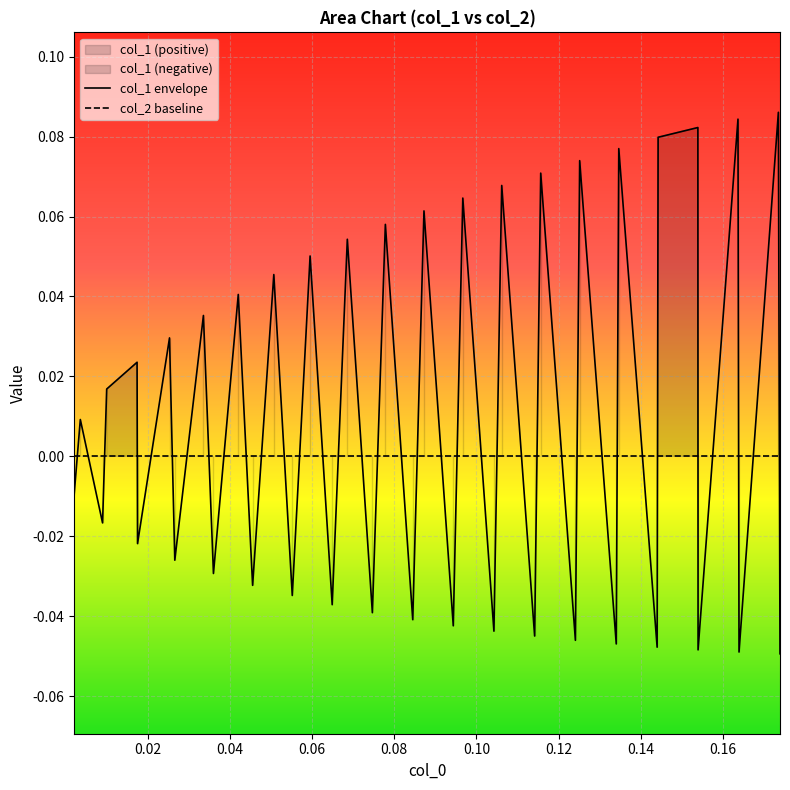

After their last crossing, which series has the higher values: col_2 baseline or col_1 envelope?

col_2 baseline